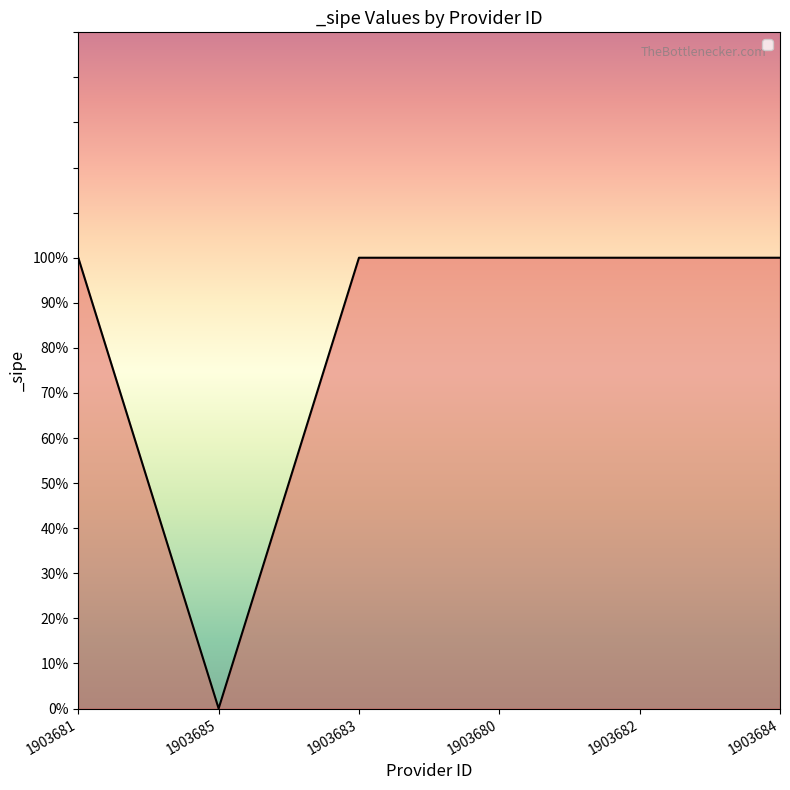

What is the label of the 6th point from the left?

1903684